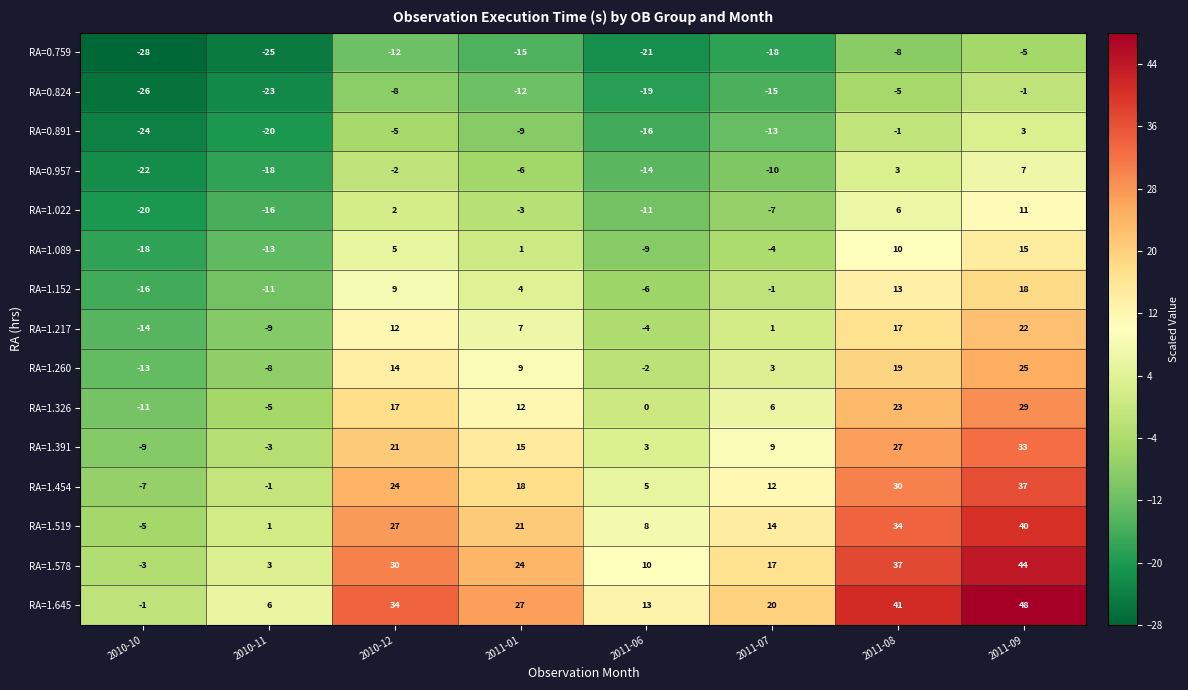

Count the number of categories in the chart.

8